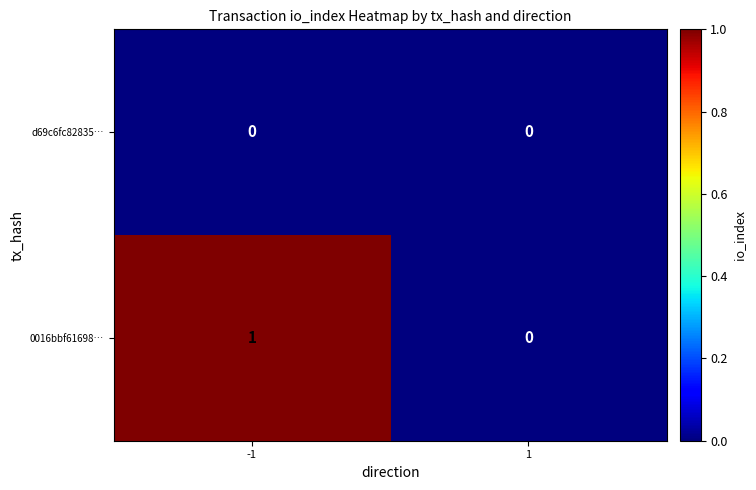

Between -1 and 1, which series saw the biggest shift?

0016bbf61698…